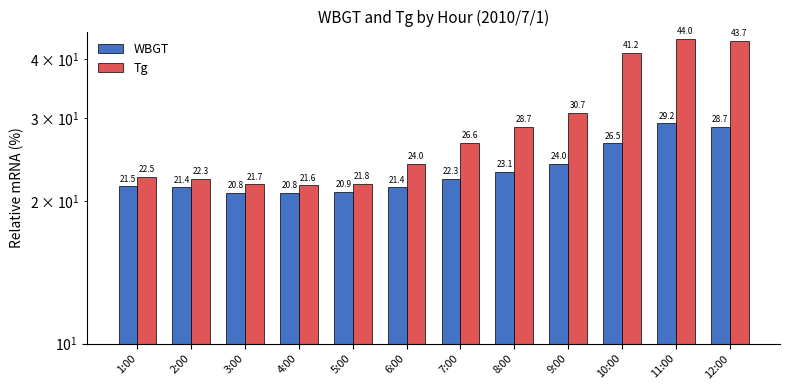

Which series has the widest spread of values?

Tg